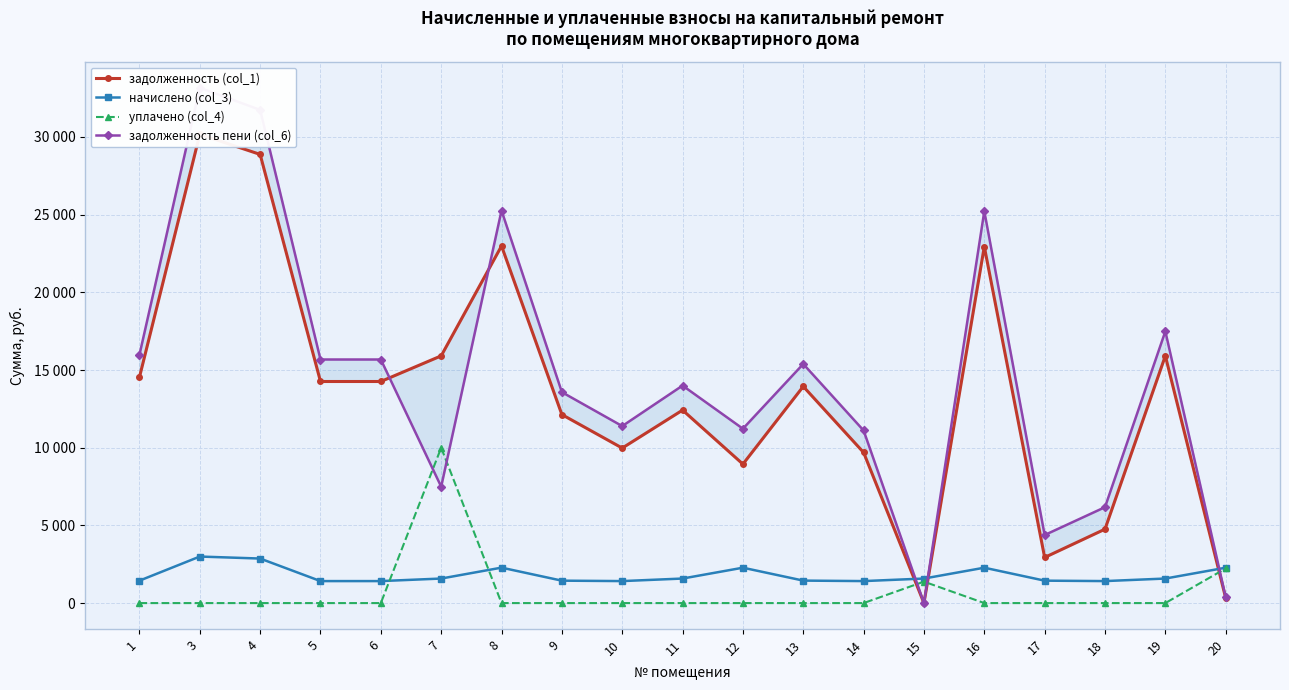

At which category does задолженность (col_1) reach its first local valley?

10